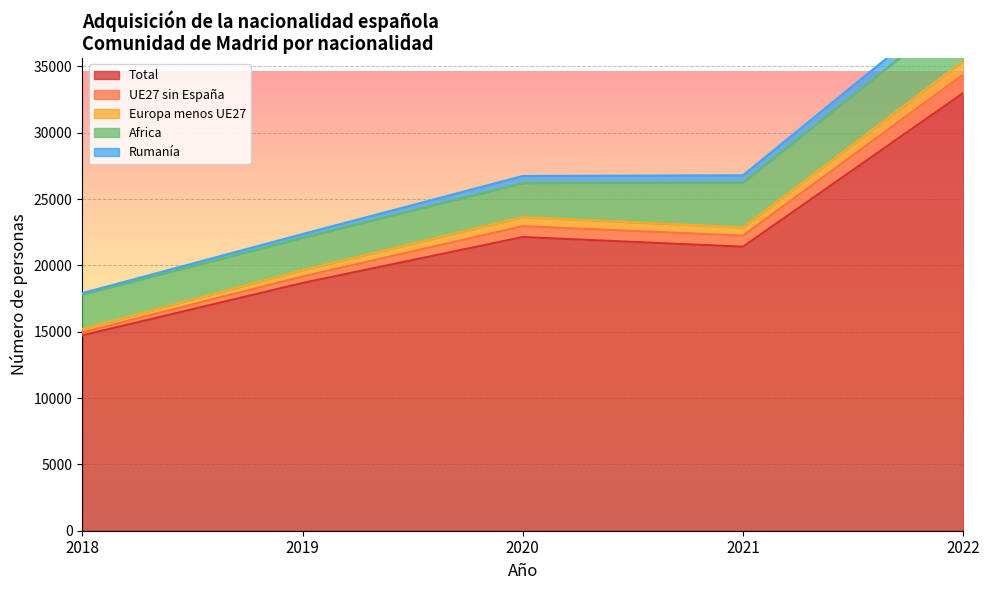

What is the spread (max minus min) of values at 2019?

18394